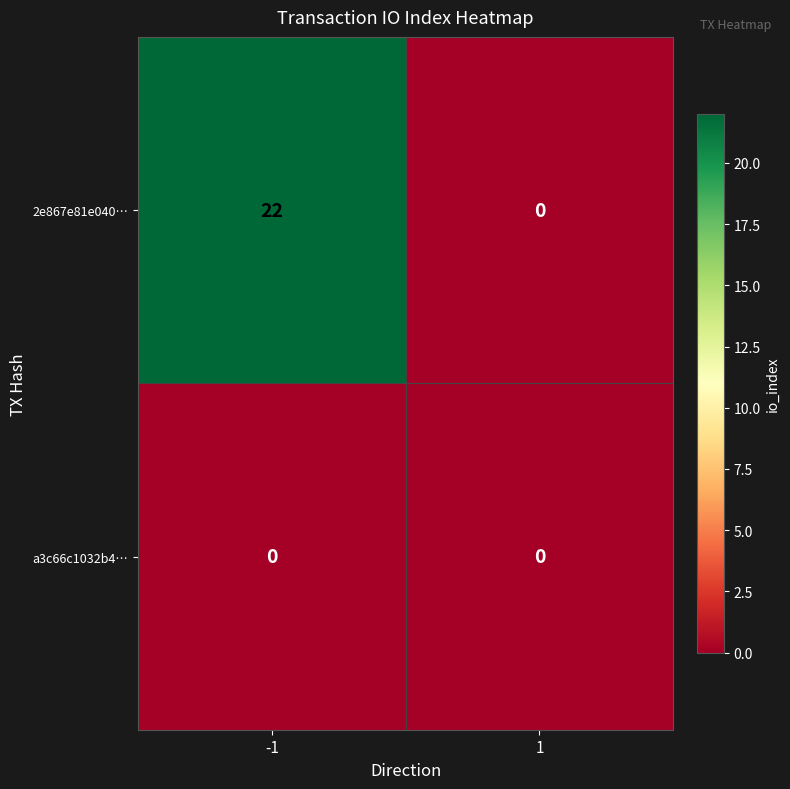

Is the value of 2e867e81e040… at -1 greater than the value of a3c66c1032b4… at -1?

Yes